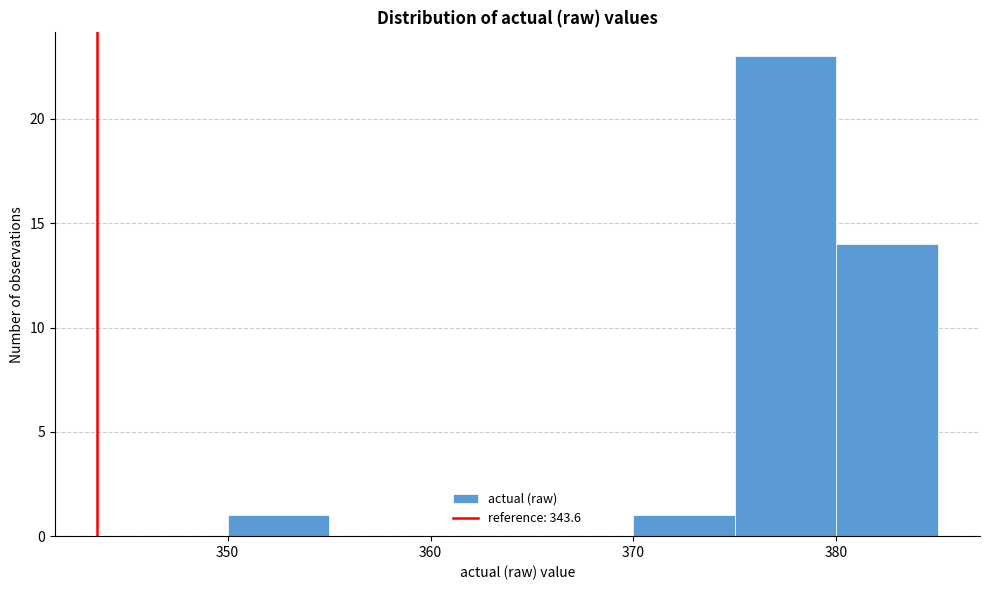

Reading left to right, transcribe this chart: for each bar, give the range it covers on the x-axis and its height. The values are not printed on the chart, so give them approximately, as read against the axis.

350 to 355: 1
355 to 360: 0
360 to 365: 0
365 to 370: 0
370 to 375: 1
375 to 380: 23
380 to 385: 14